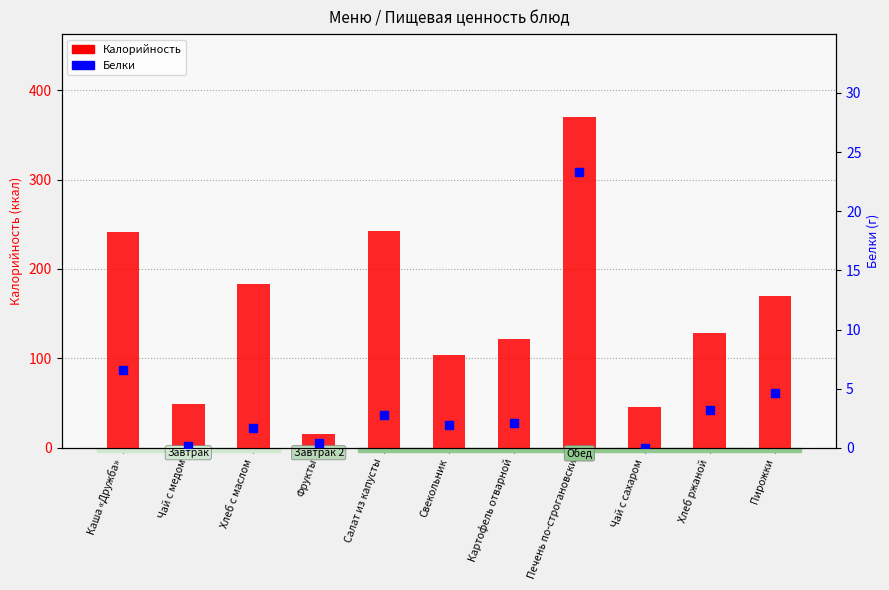

Which series has the largest Y range (max minus min)?

Калорийность